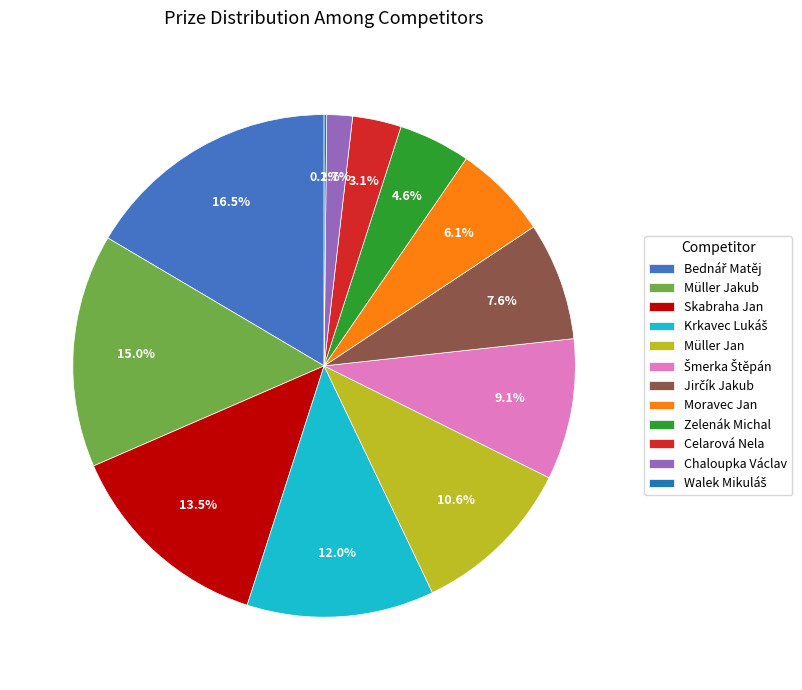

What is the total percentage of Zelenák Michal and Müller Jan?

15.2%